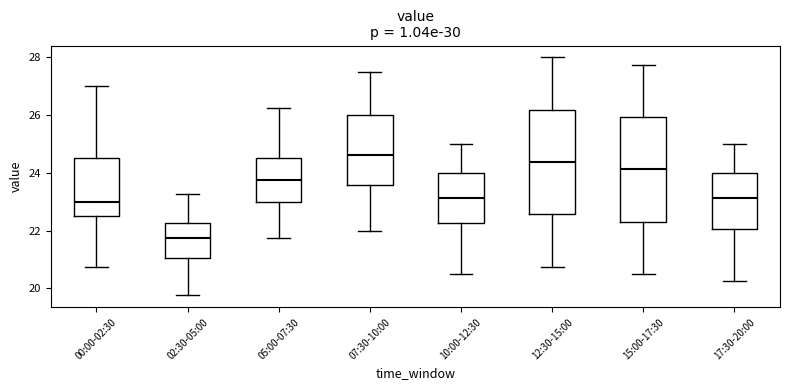

Reading left to right, read every box against the y-axis: the position of its median line, the range the box covers, and the ends of its whiskers. The values are not printed on the chart, so give them approximately, as read against the axis.

00:00-02:30: median 23.0, box 22.6 to 24.6, whiskers 20.8 to 27.0
02:30-05:00: median 21.8, box 21.0 to 22.2, whiskers 19.8 to 23.2
05:00-07:30: median 23.8, box 23.0 to 24.6, whiskers 21.8 to 26.2
07:30-10:00: median 24.6, box 23.6 to 26.0, whiskers 22.0 to 27.6
10:00-12:30: median 23.2, box 22.2 to 24.0, whiskers 20.6 to 25.0
12:30-15:00: median 24.4, box 22.6 to 26.2, whiskers 20.8 to 28.0
15:00-17:30: median 24.2, box 22.4 to 26.0, whiskers 20.6 to 27.8
17:30-20:00: median 23.2, box 22.0 to 24.0, whiskers 20.2 to 25.0